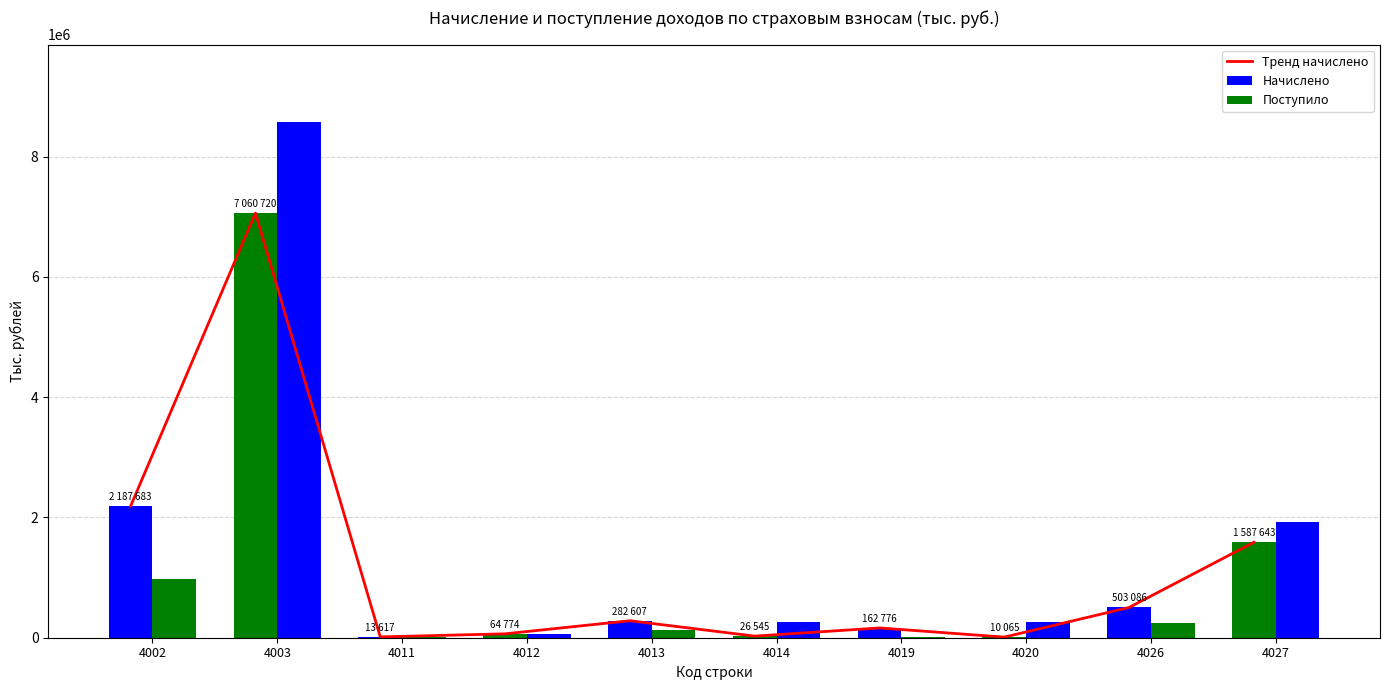

What is the value of the Тренд начислено bar at the 4th from the left?

64774